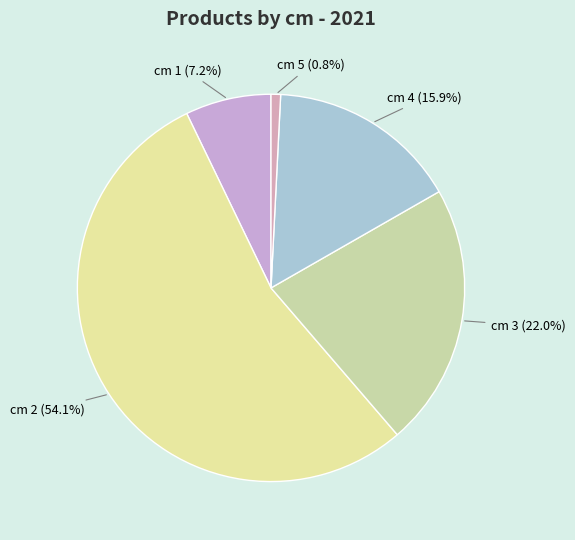

Count the number of slices in the pie.

5